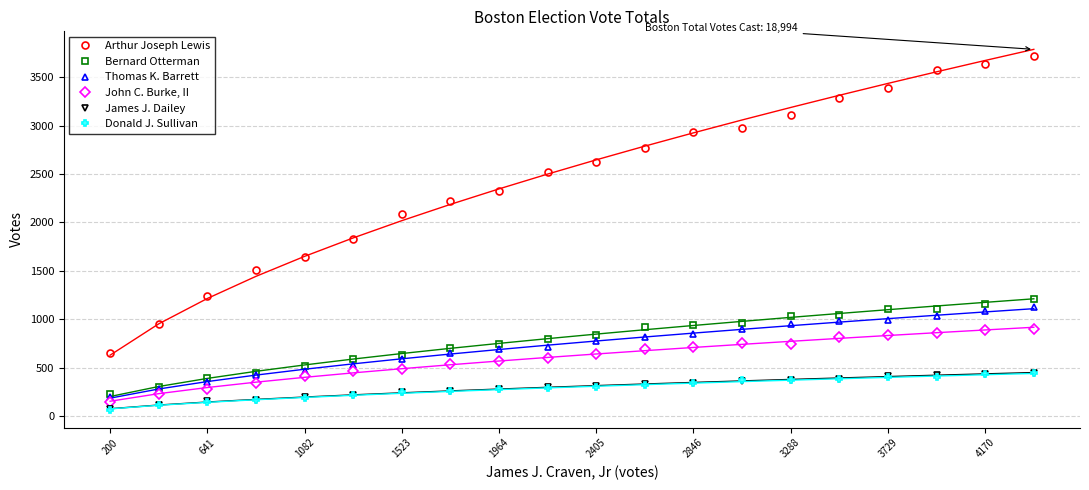

True or false: Arthur Joseph Lewis has more than 1 interior local peaks.

False